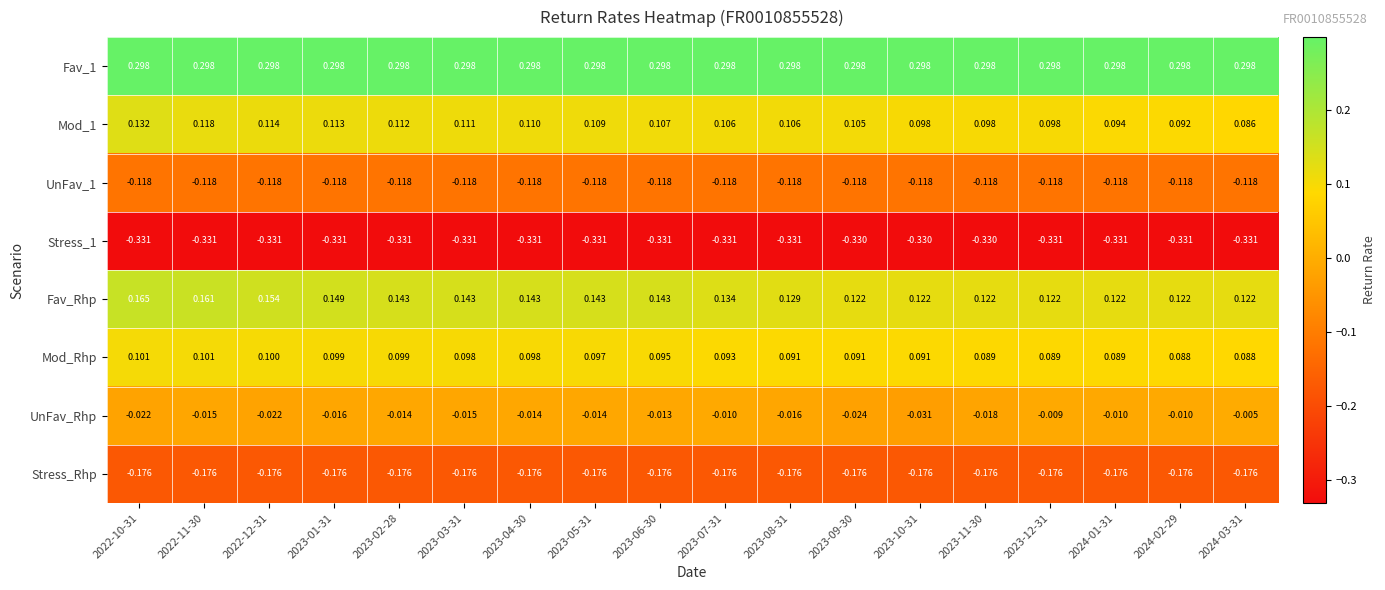

How many distinct data groups are displayed?

8